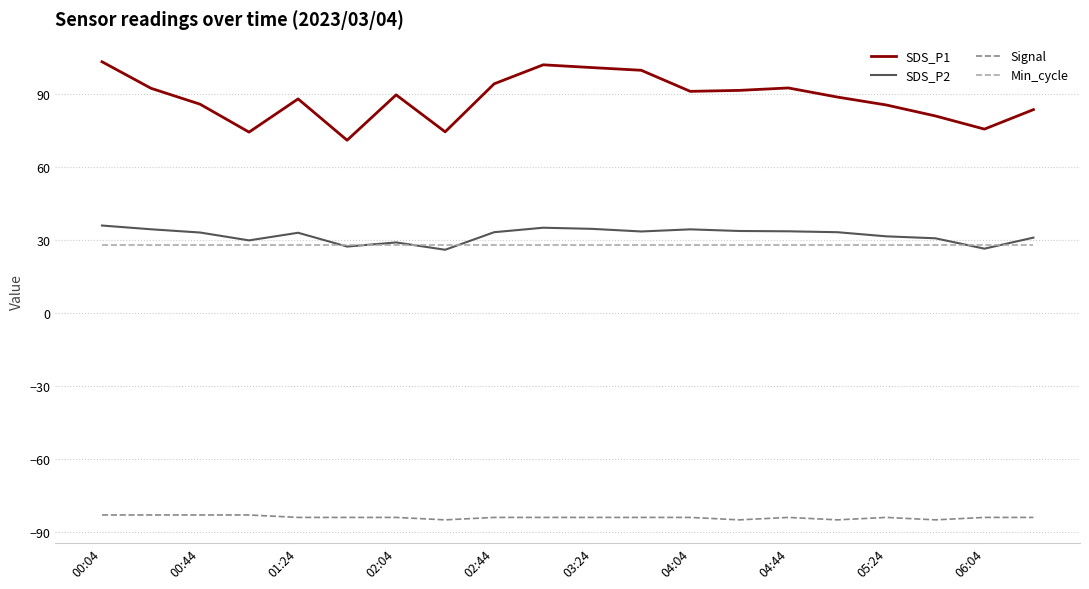

Which series has the widest spread of values?

SDS_P1